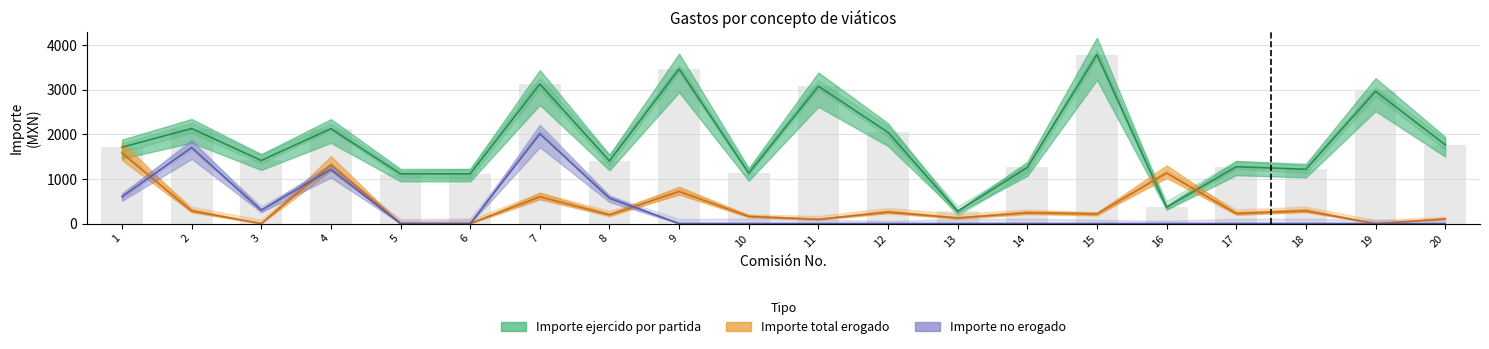

Is it true that Importe ejercido por partida equals 1913 at 11?

False